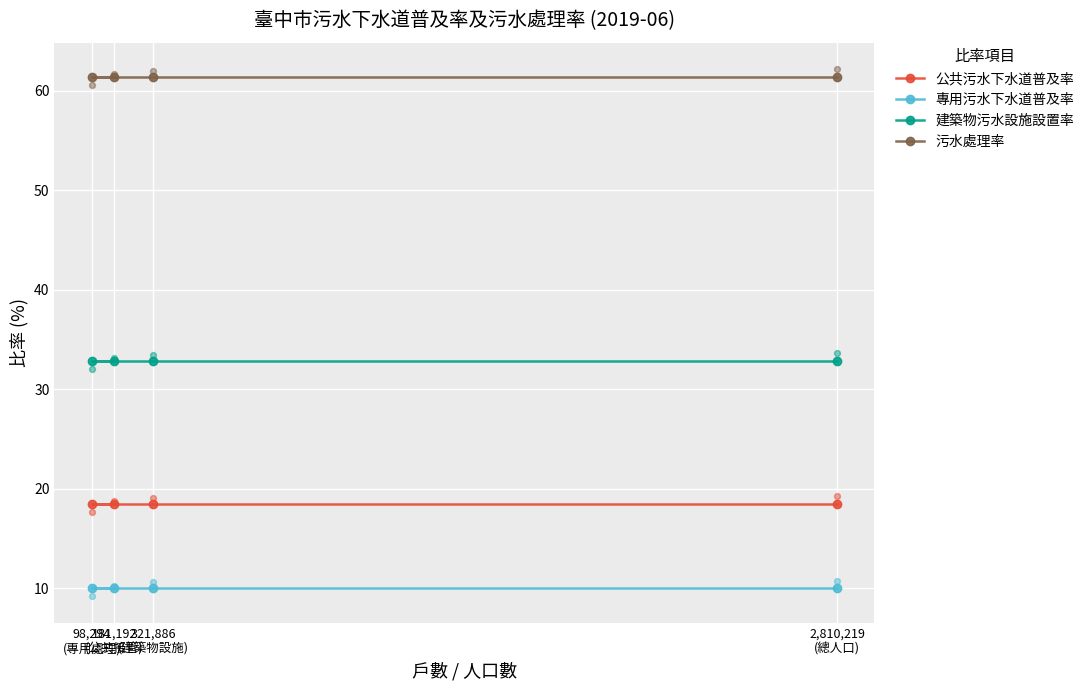

Which series contains the highest Y value?

污水處理率